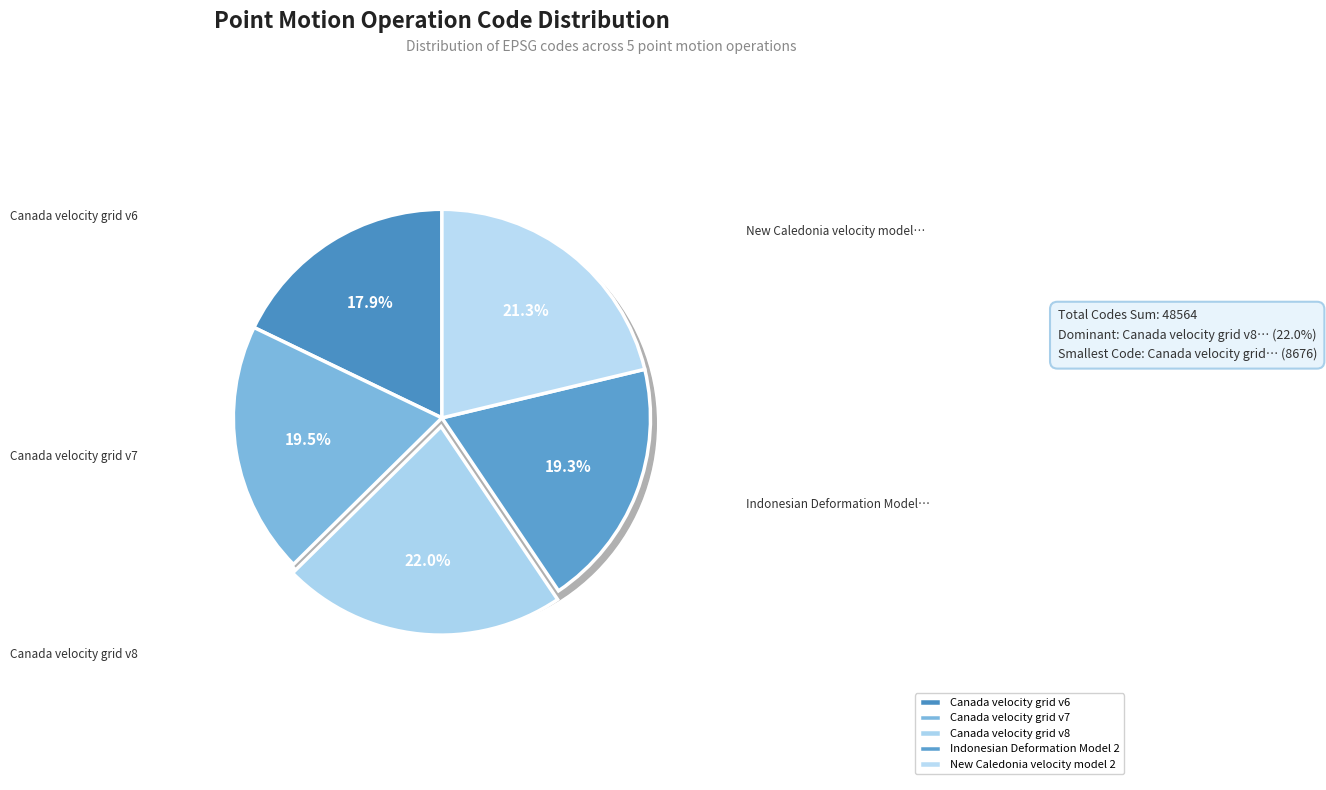

To the nearest percent, what percentage of the pie is Canada velocity grid v6?

18%